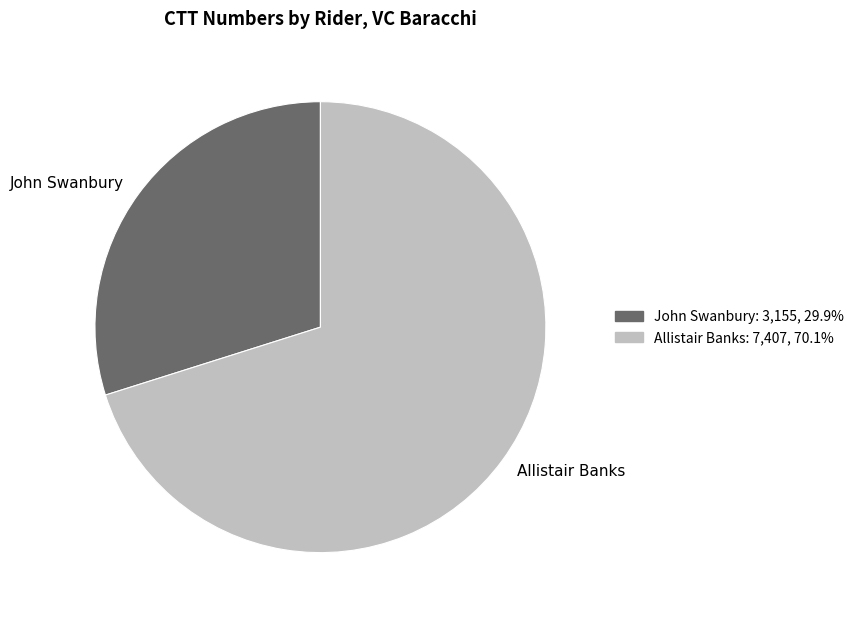

Combined, do Allistair Banks and John Swanbury account for over 50%?

Yes